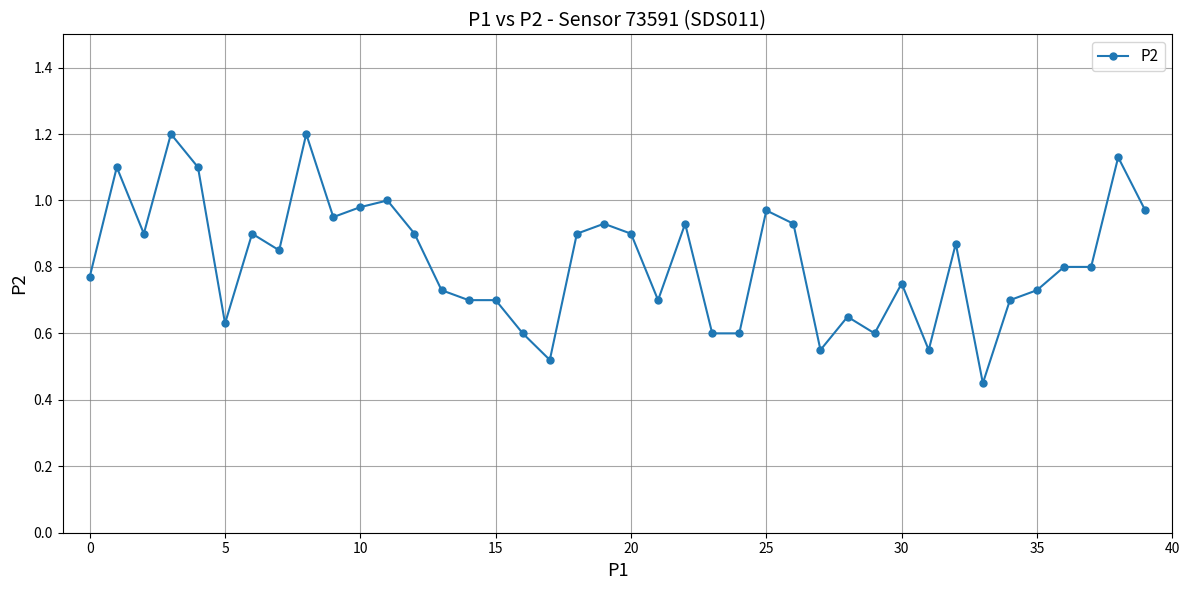

True or false: there are more than 1 points higher than both neighbors.

True